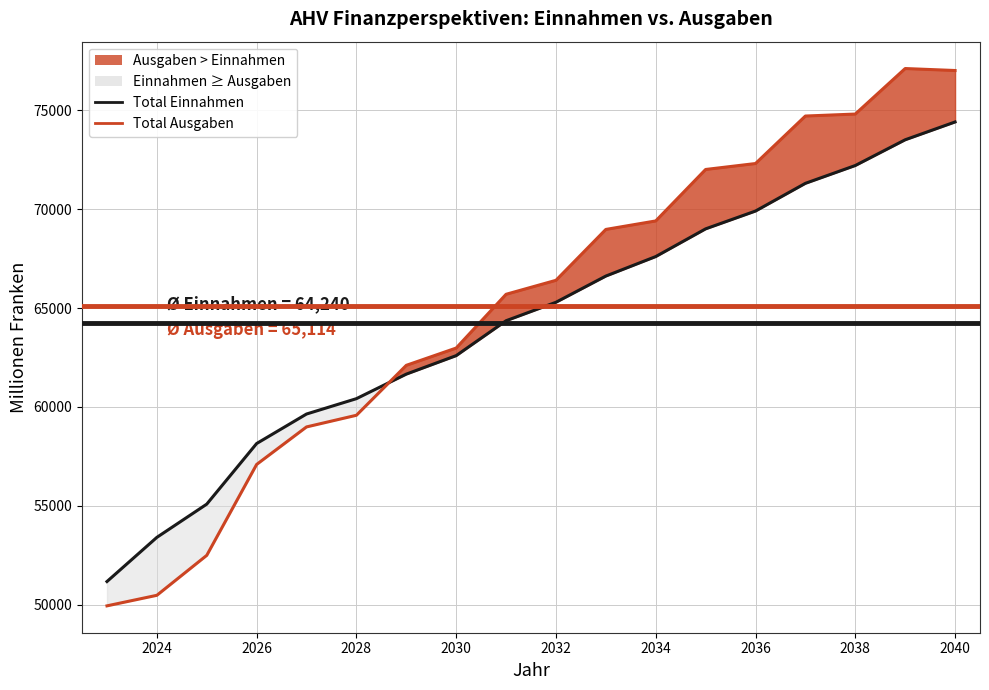

Rank the series by their average value, from lowest to highest.

Total Einnahmen, Total Ausgaben